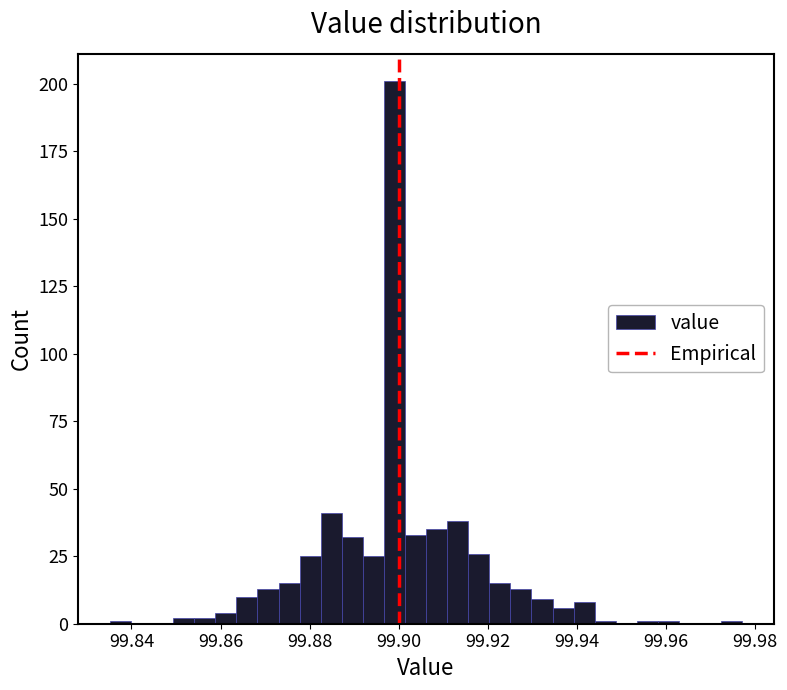

Read against the x-axis, roughly where is the centre of the tallest bar?

99.900